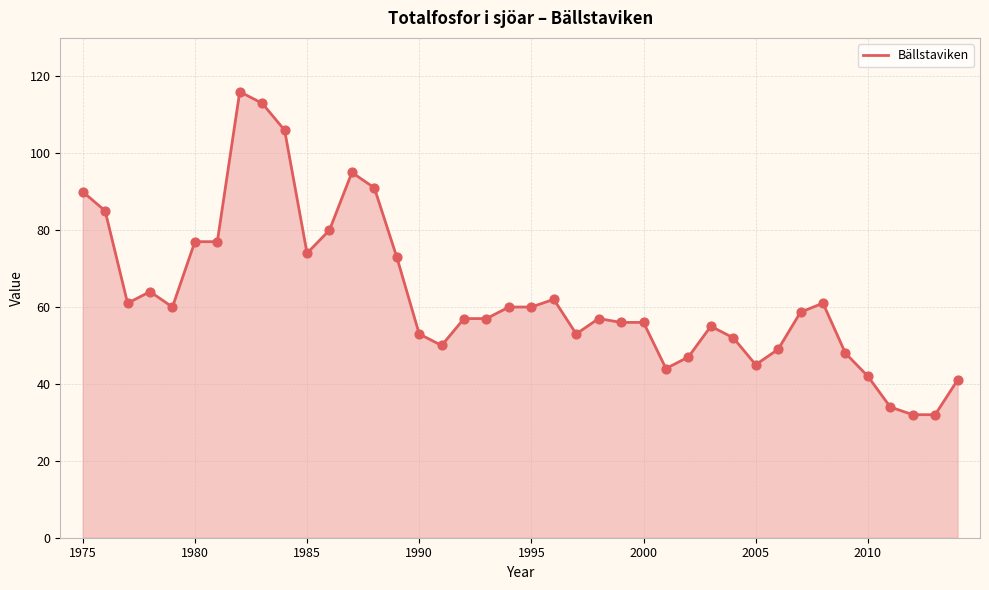

What is the difference between the maximum and minimum values?

84.0